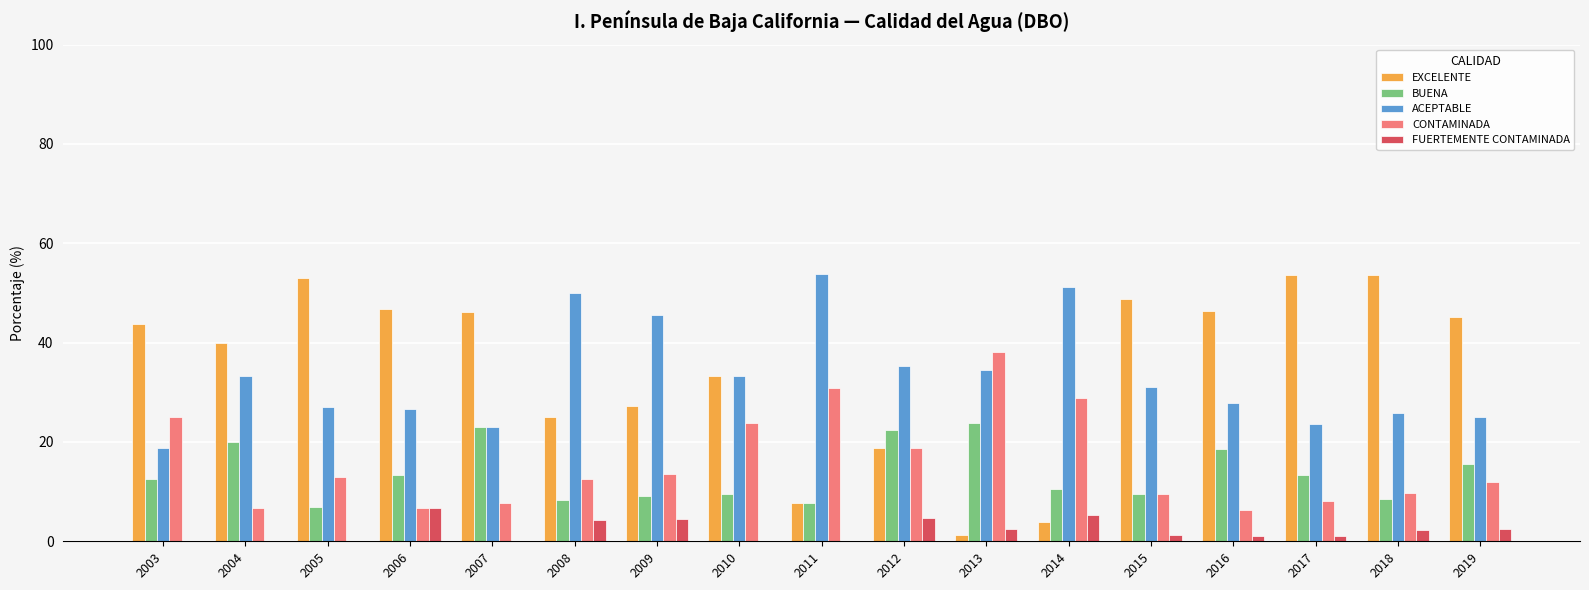

What is the sum of the EXCELENTE values at 2010 and 2019?

78.5